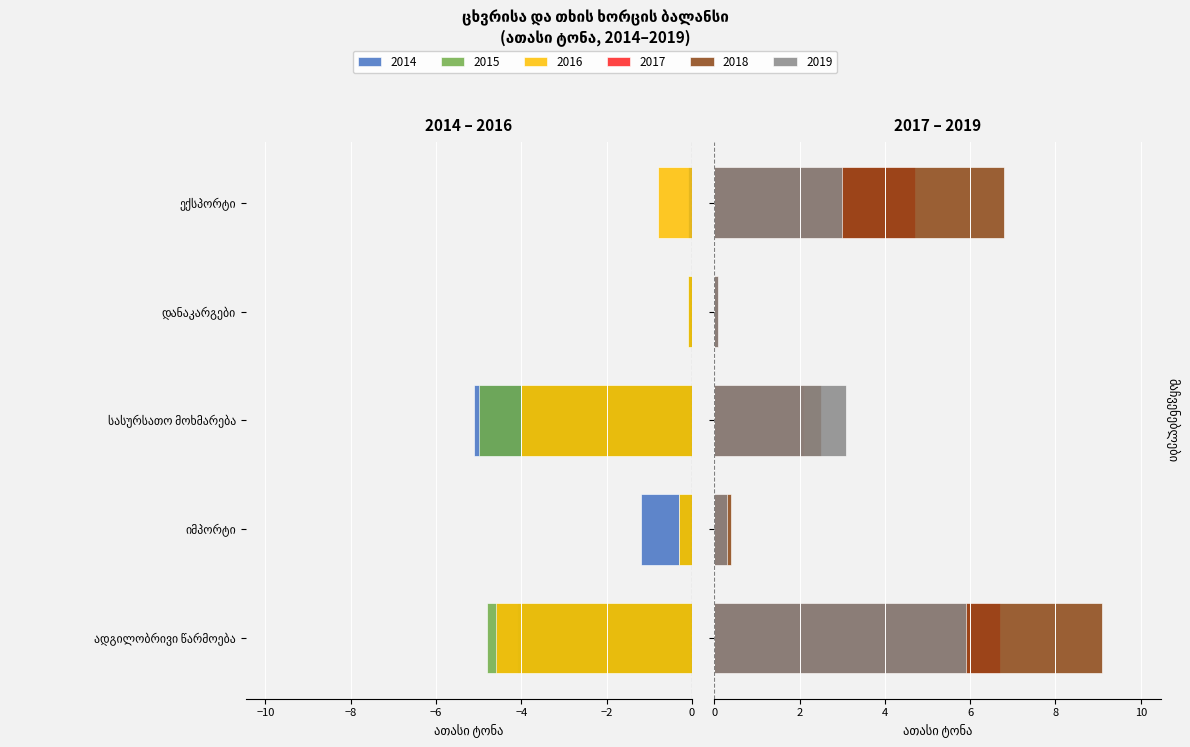

What are all the series names shown in the legend?

2014, 2015, 2016, 2017, 2018, 2019